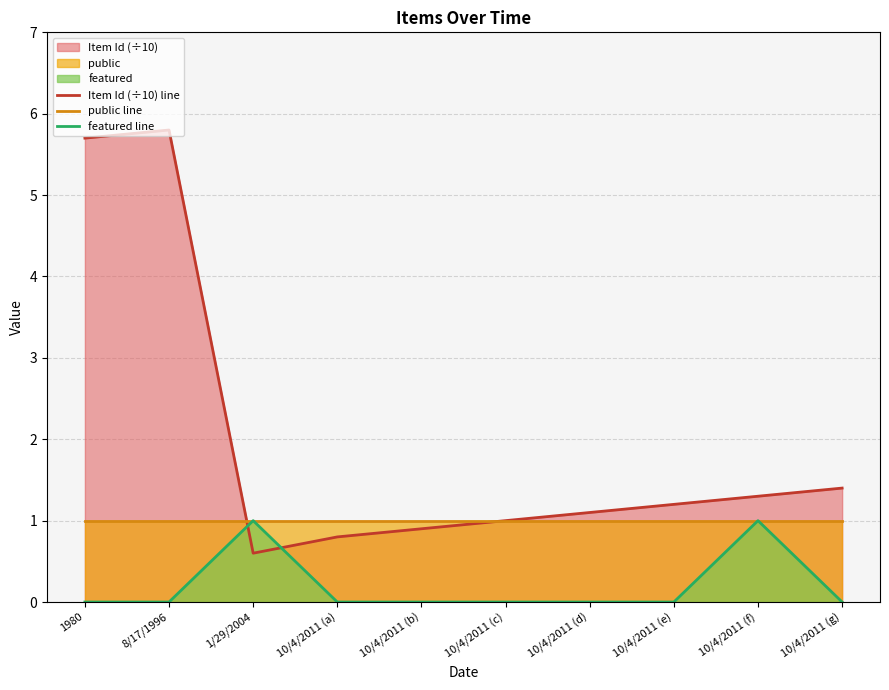

True or false: public line and featured line cross at least once.

False